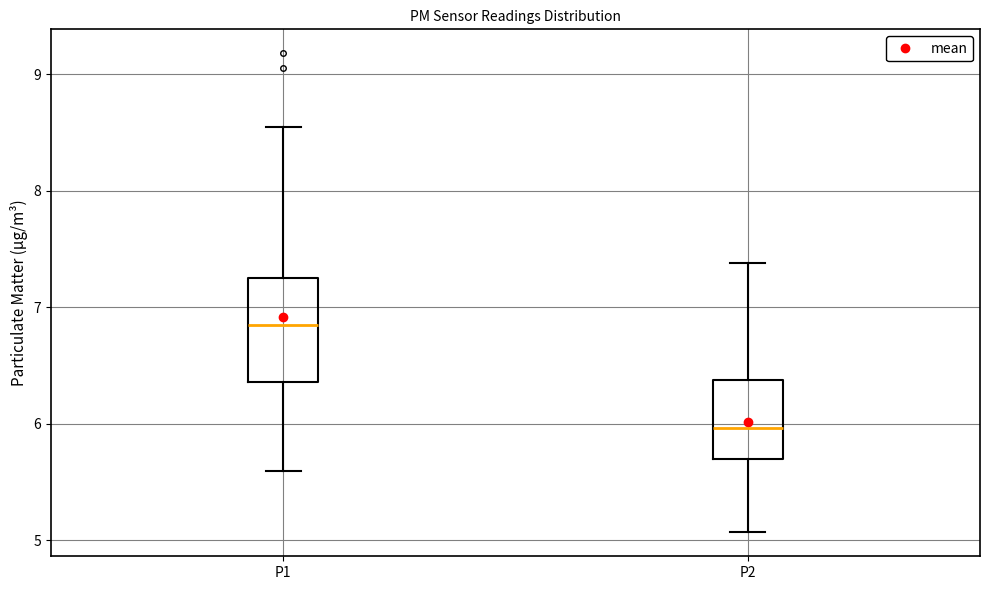

Which box's median line is the lowest?

P2